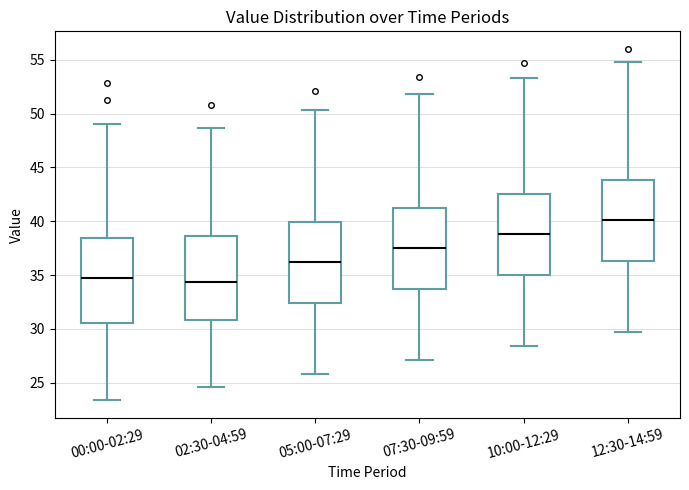

Reading left to right, read every box against the y-axis: the position of its median line, the range the box covers, and the ends of its whiskers. The values are not printed on the chart, so give them approximately, as read against the axis.

00:00-02:29: median 34.5, box 30.5 to 38.5, whiskers 23.5 to 49.0
02:30-04:59: median 34.5, box 31.0 to 38.5, whiskers 24.5 to 48.5
05:00-07:29: median 36.5, box 32.5 to 40.0, whiskers 26.0 to 50.5
07:30-09:59: median 37.5, box 34.0 to 41.0, whiskers 27.0 to 52.0
10:00-12:29: median 39.0, box 35.0 to 42.5, whiskers 28.5 to 53.5
12:30-14:59: median 40.0, box 36.5 to 44.0, whiskers 29.5 to 55.0